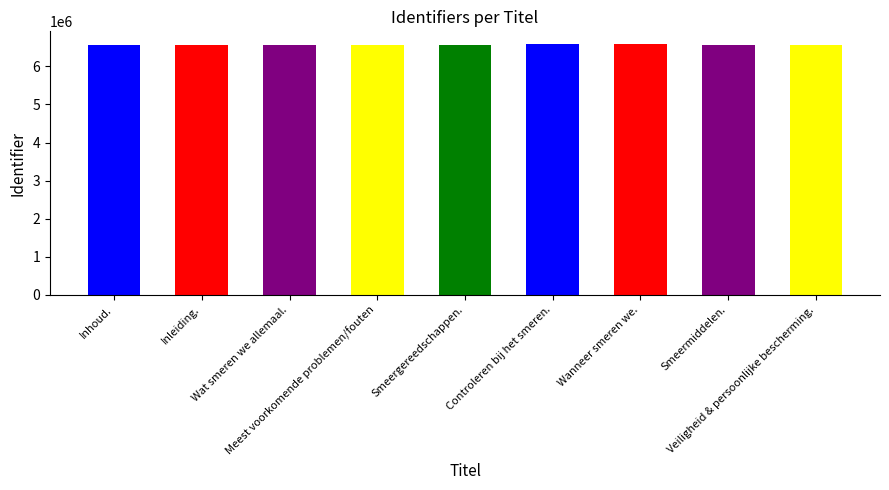

How many bars are there in total?

9